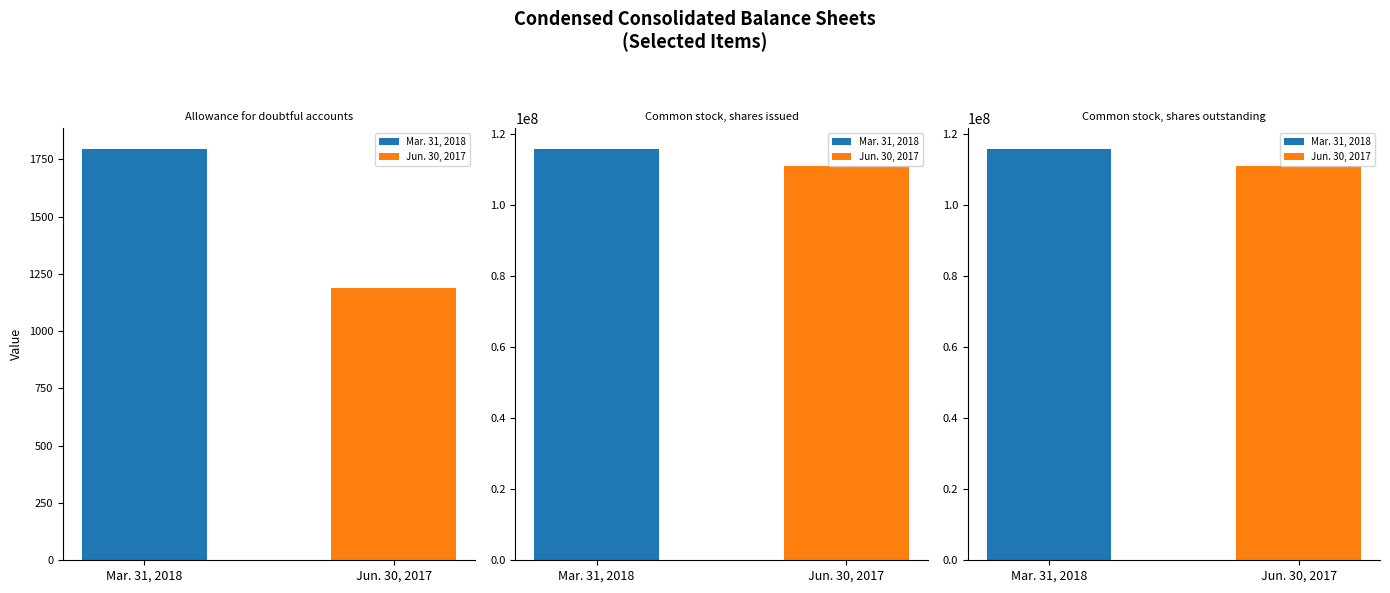

List the series in order of their overall mean, highest first.

Mar. 31, 2018, Jun. 30, 2017